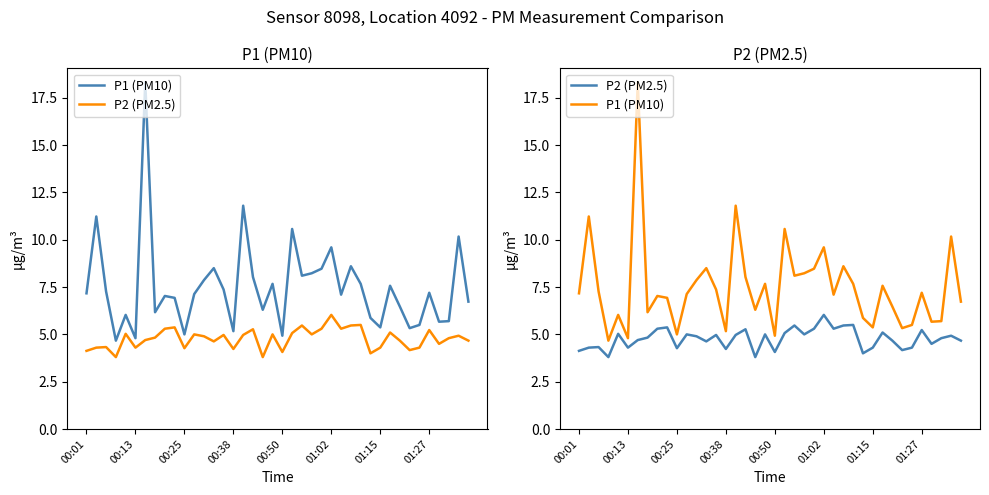

What is the smallest value displayed?

3.8